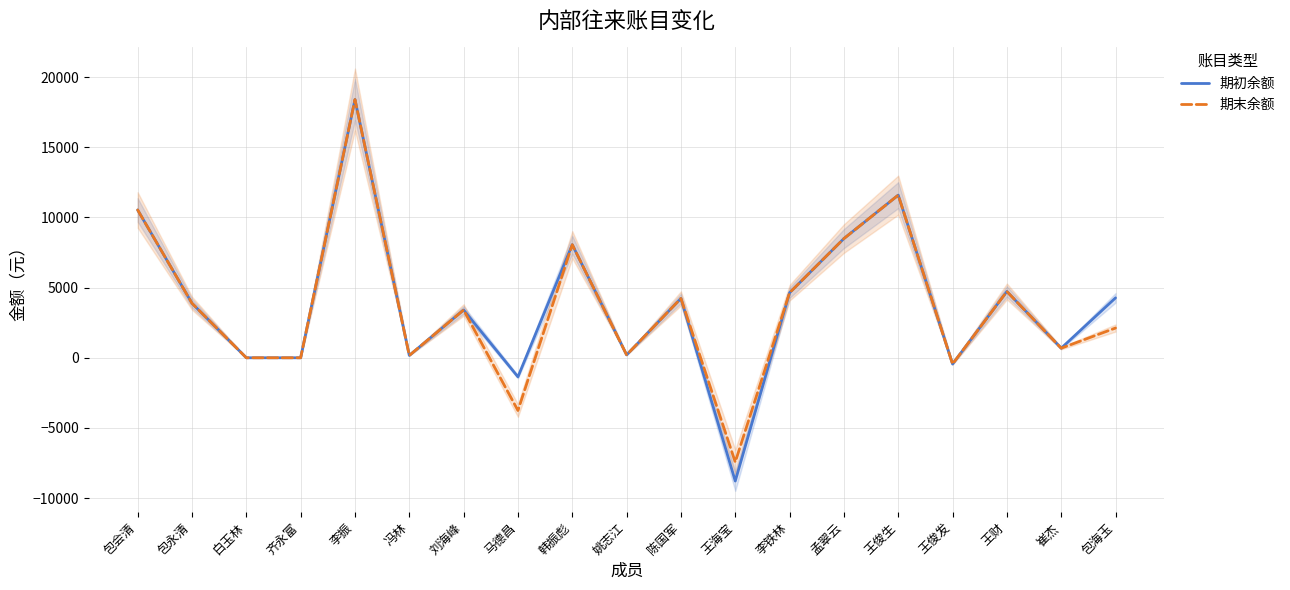

True or false: 期初余额 has a value of 4633.8 at 李铁林.

True